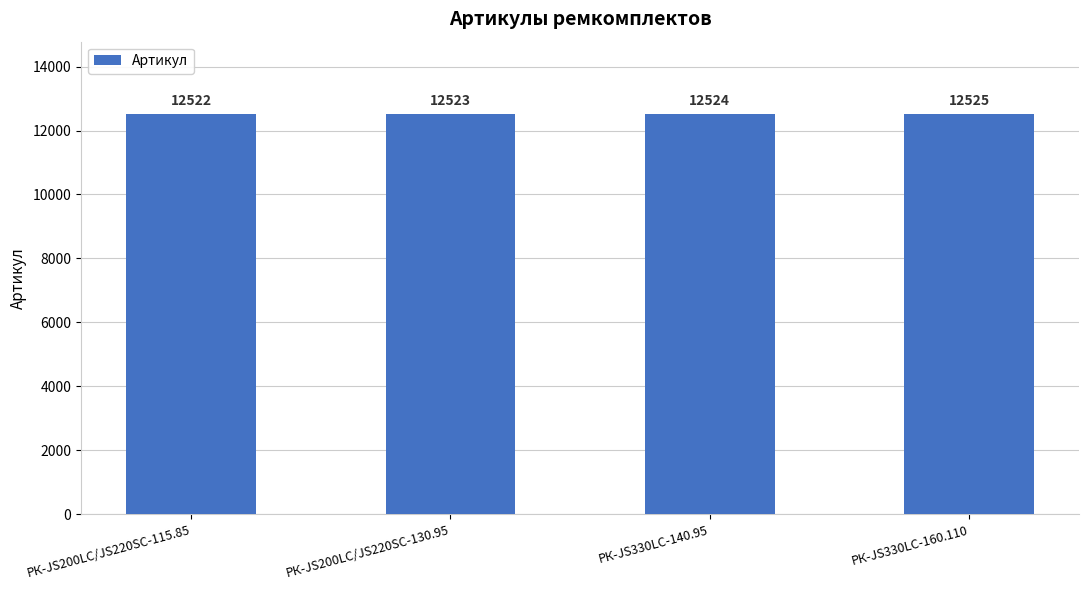

Count the number of data series in this chart.

1